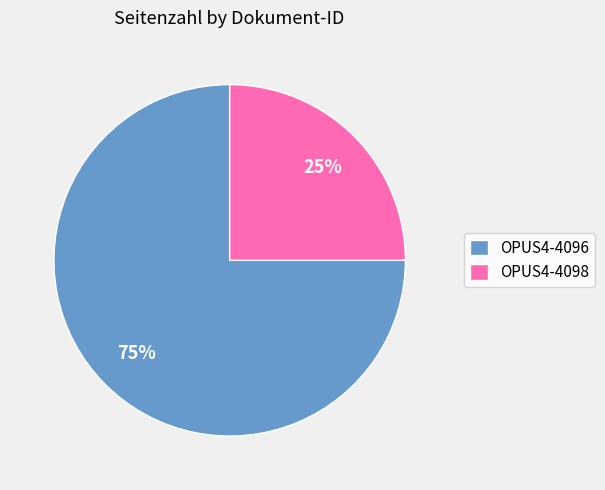

Which category accounts for the majority?

OPUS4-4096